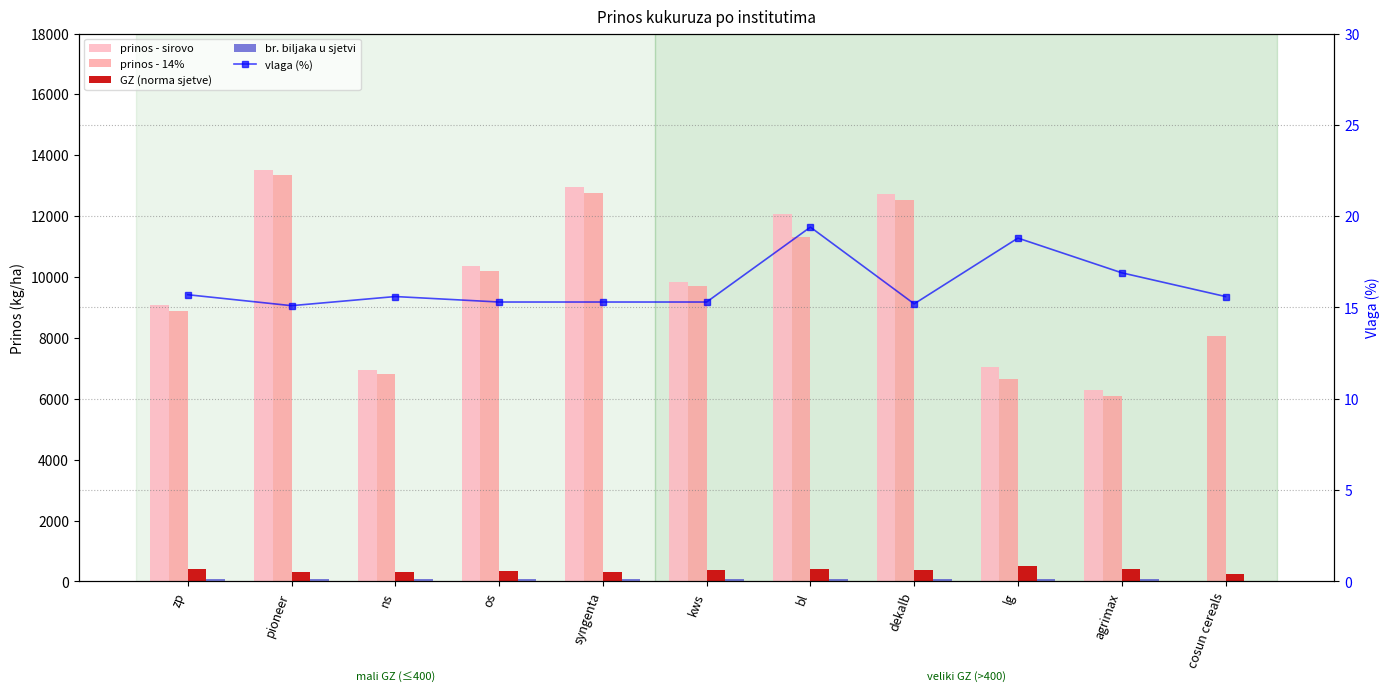

How many groups of bars are there?

11